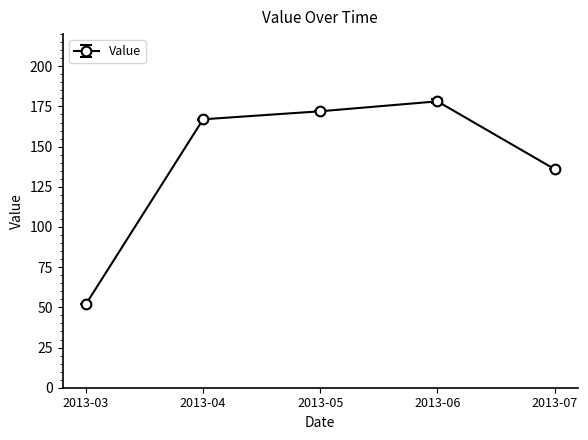

Reading right to left, extract all data points from this chart.

136.0	178.2	172.0	167.0	52.0